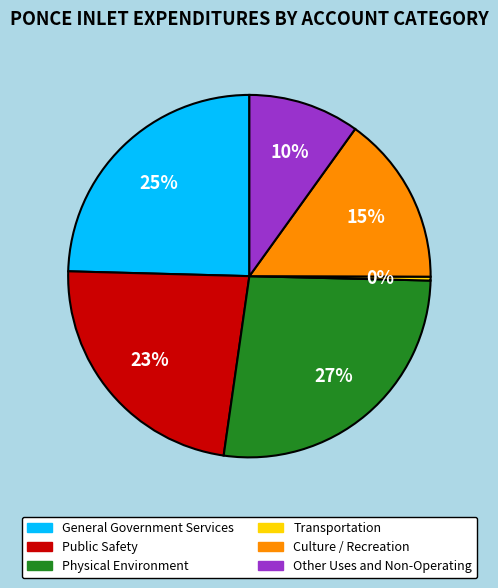

Between Physical Environment and General Government Services, which is larger?

Physical Environment